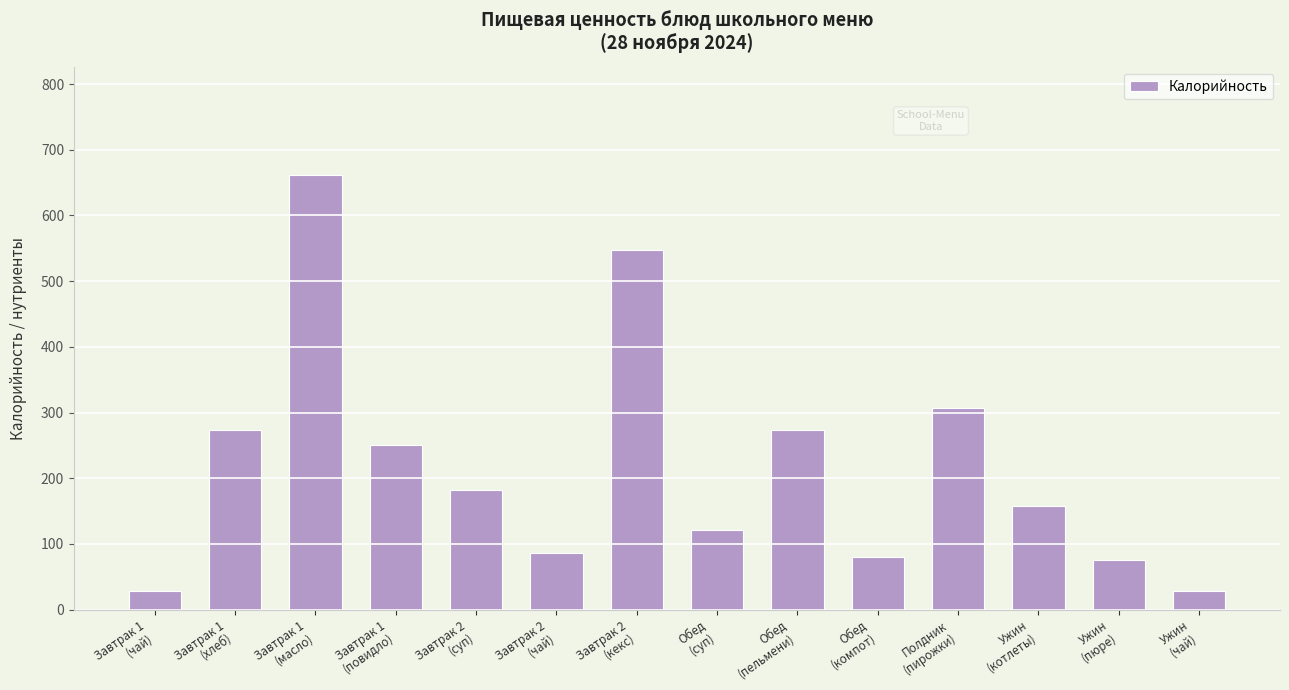

What is the label of the 4th bar from the right?

Полдник
(пирожки)